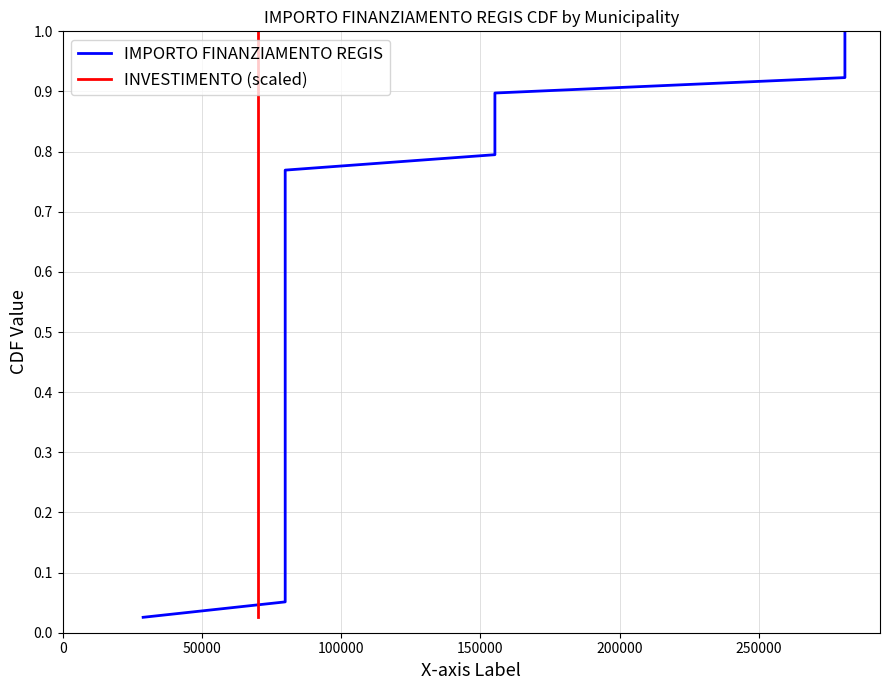

Rank the series at 100000 from highest to lowest value.

IMPORTO FINANZIAMENTO REGIS, INVESTIMENTO (scaled)